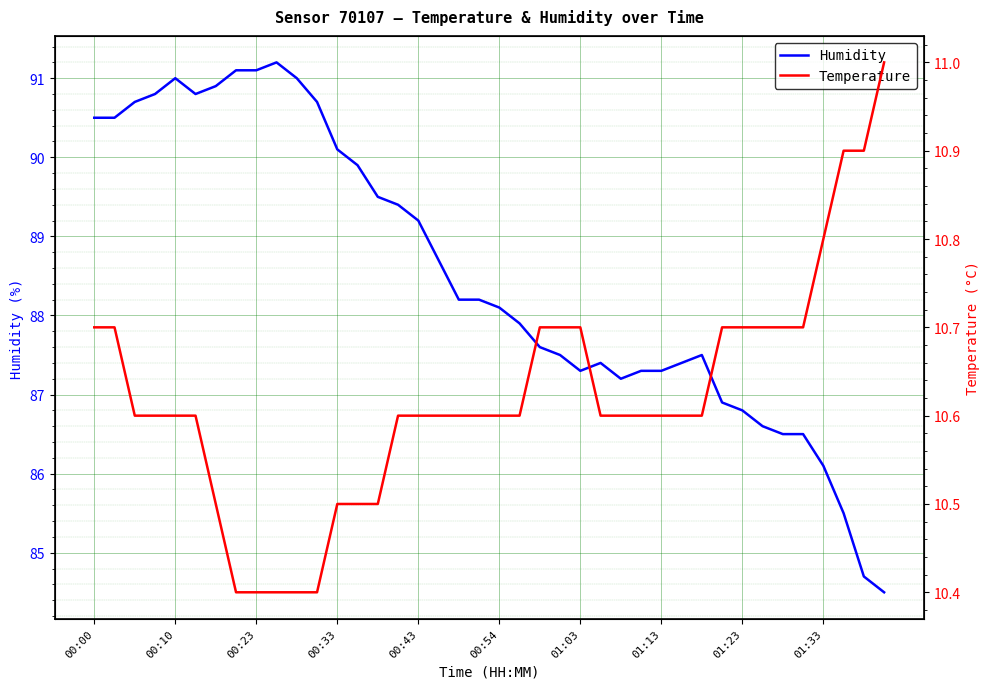

Is it true that Humidity equals 56.3 at 01:03?

False